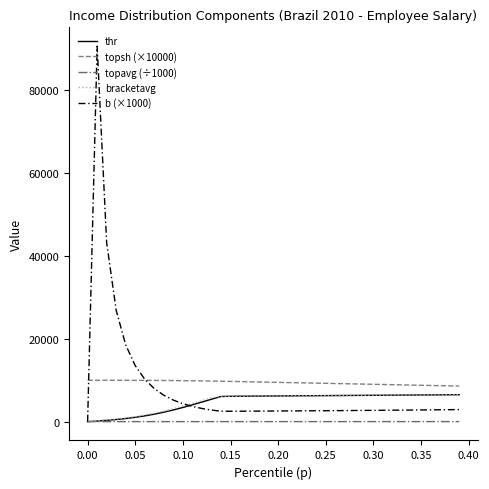

Which series has the largest range (max minus min)?

b (×1000)